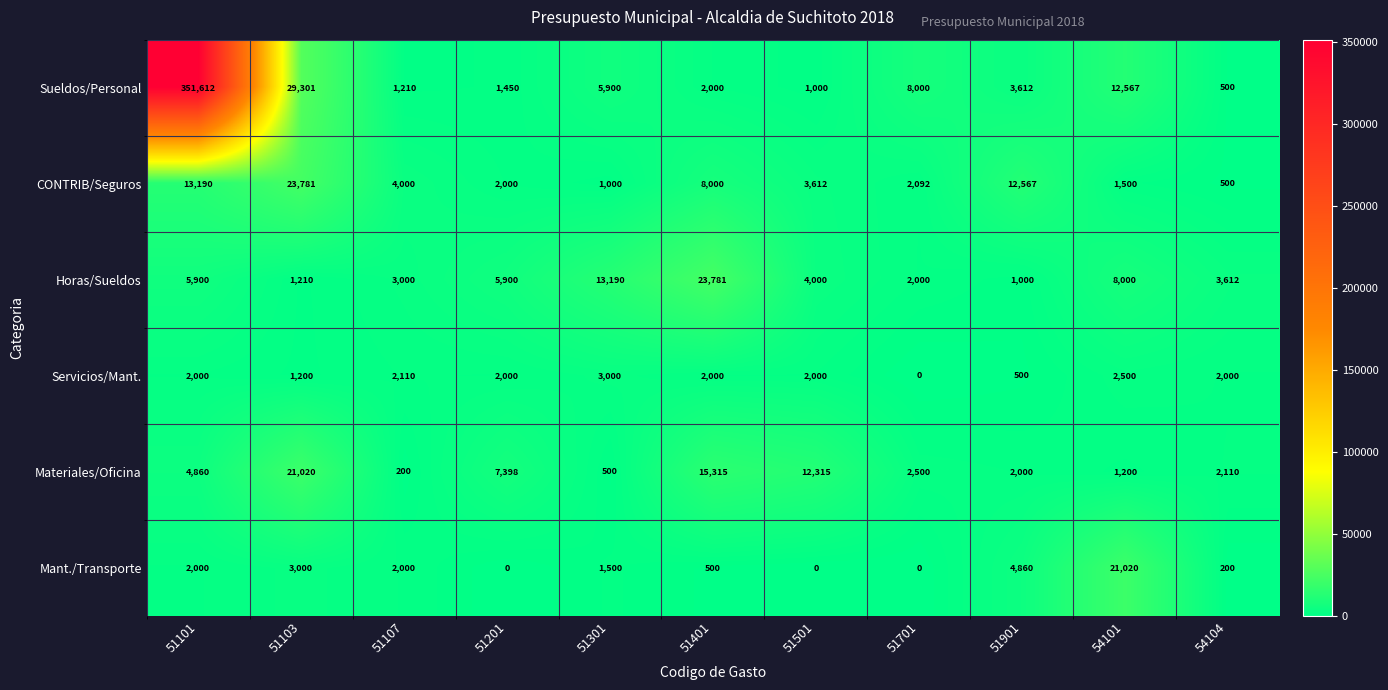

Rank the series at 51901 from highest to lowest value.

CONTRIB/Seguros, Mant./Transporte, Sueldos/Personal, Materiales/Oficina, Horas/Sueldos, Servicios/Mant.